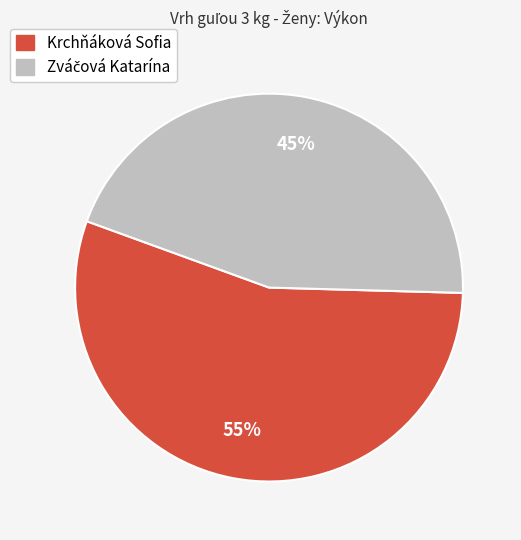

To the nearest percent, what is the difference between the largest and smallest slice percentages?

10%